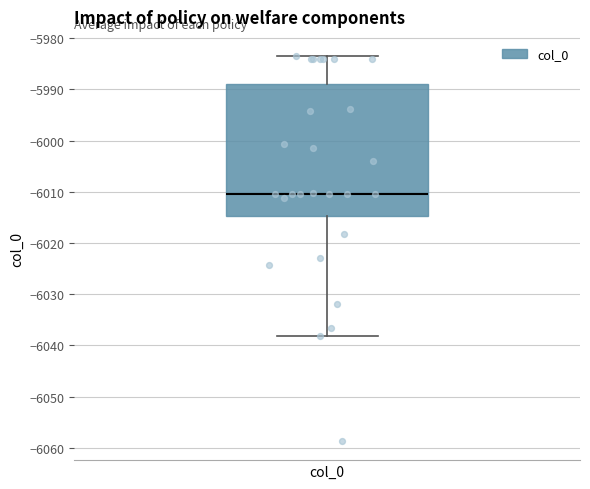

Read this box plot against the y-axis: the position of the median line, the range covered by the box, and the ends of both whiskers. The values are not printed on the chart, so give them approximately, as read against the axis.

median -6010, box -6015 to -5989, whiskers -6038 to -5984